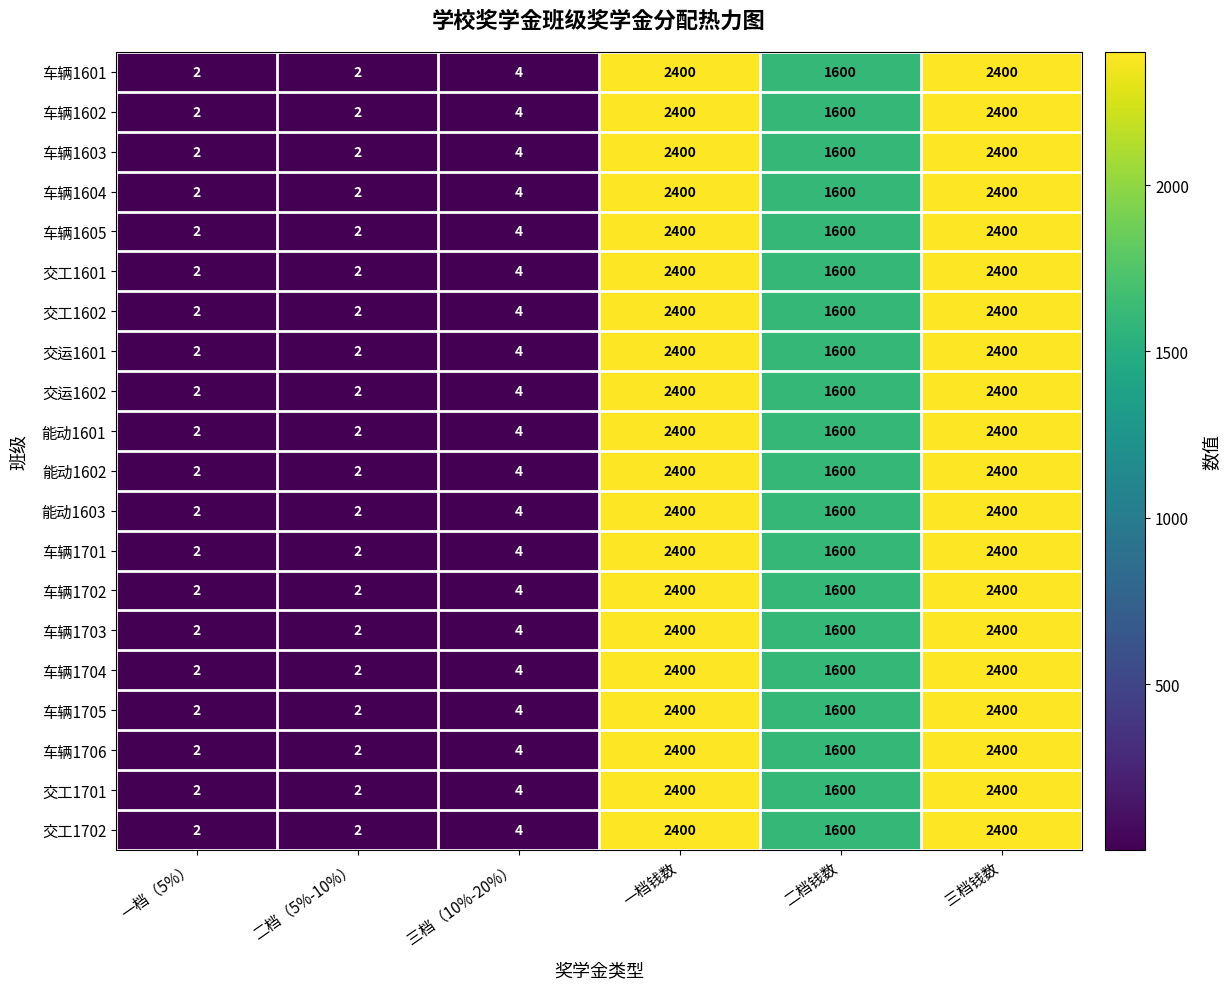

What is the difference between the 交工1702 values at 一档钱数 and 三档（10%-20%）?

2396